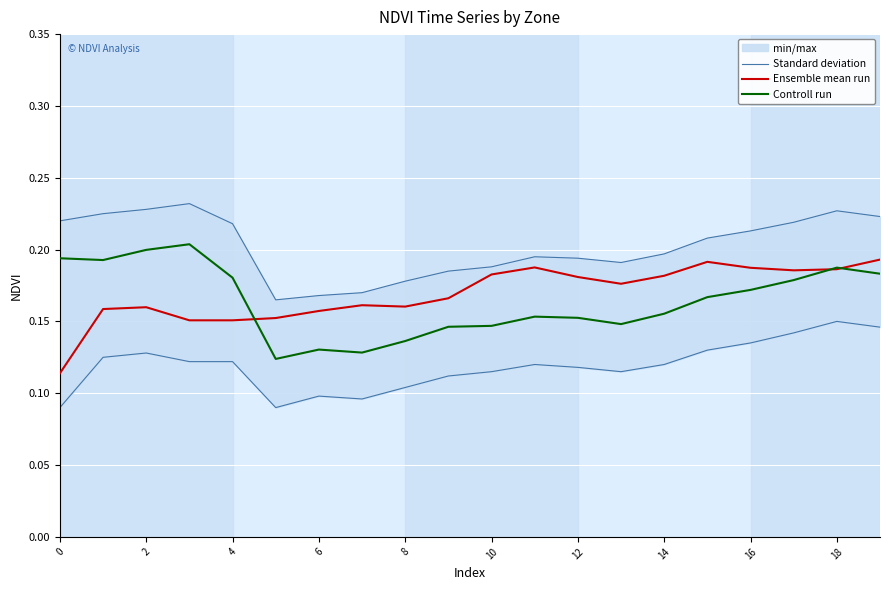

True or false: Standard deviation and Controll run intersect in this chart.

False